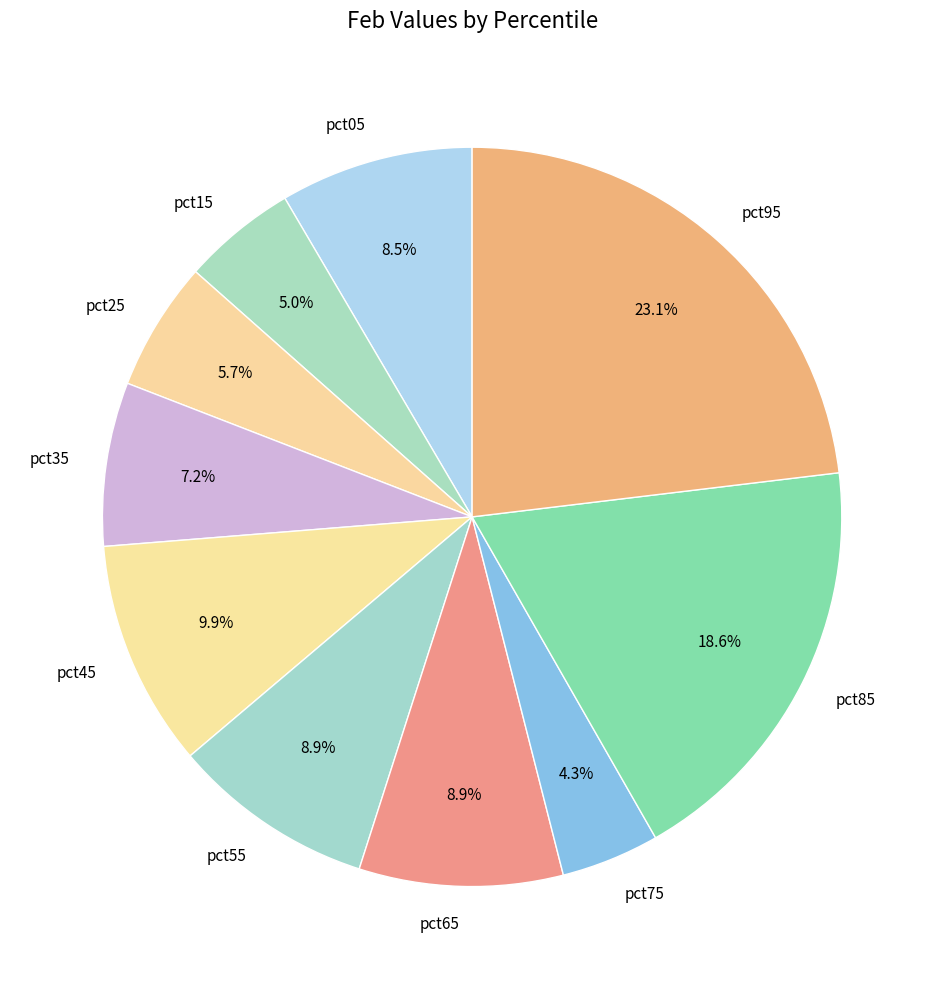

Combined, what portion of the pie is pct65 and pct25?

14.6%